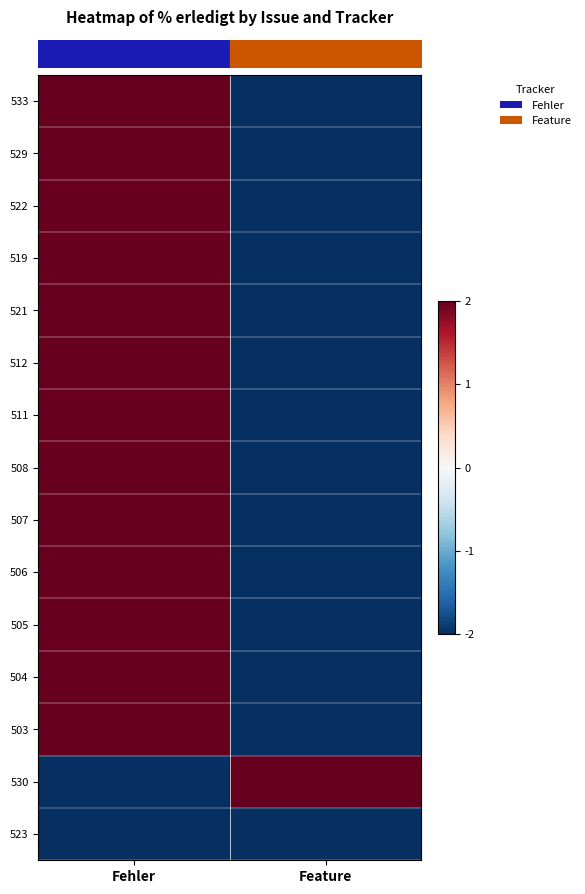

At how many categories does at least one series exceed -1?

2